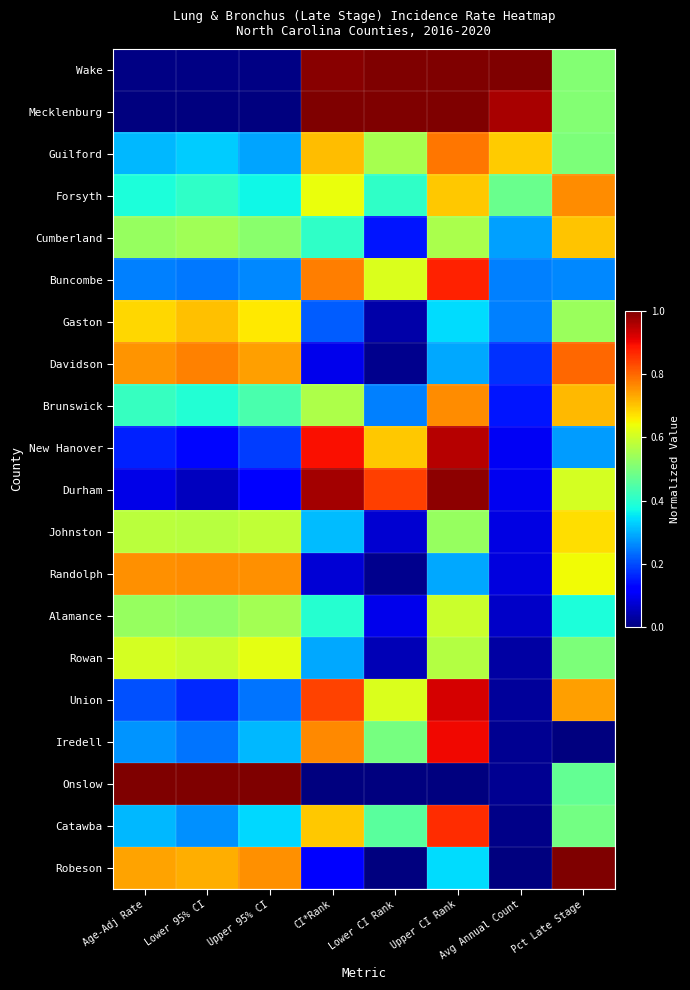

Rank the series by their maximum value, from highest to lowest.

Wake, Mecklenburg, Onslow, Robeson, Durham, New Hanover, Union, Iredell, Buncombe, Catawba, Davidson, Guilford, Randolph, Forsyth, Brunswick, Gaston, Cumberland, Johnston, Rowan, Alamance